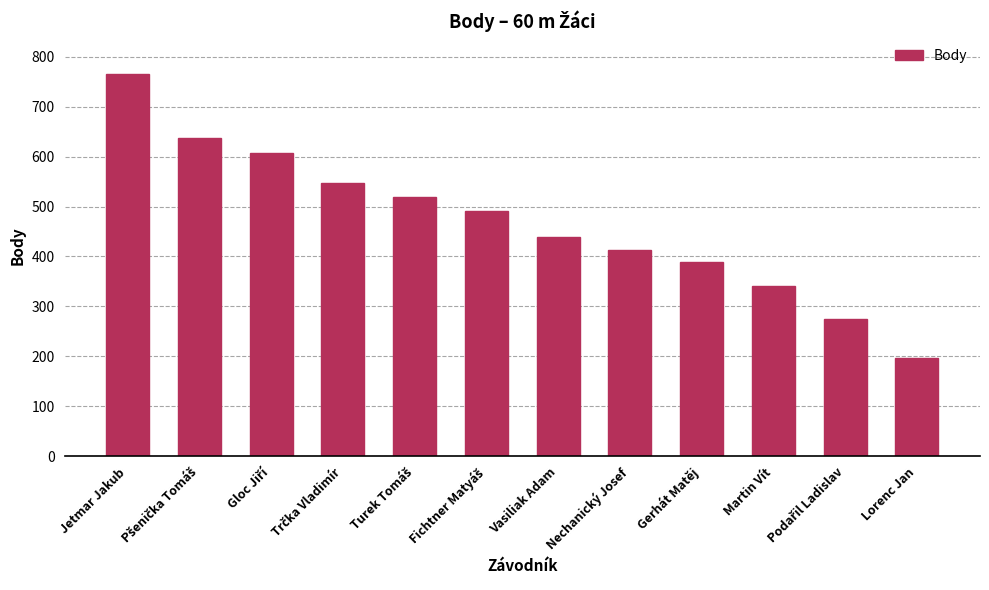

What is the label of the 12th bar from the right?

Jetmar Jakub